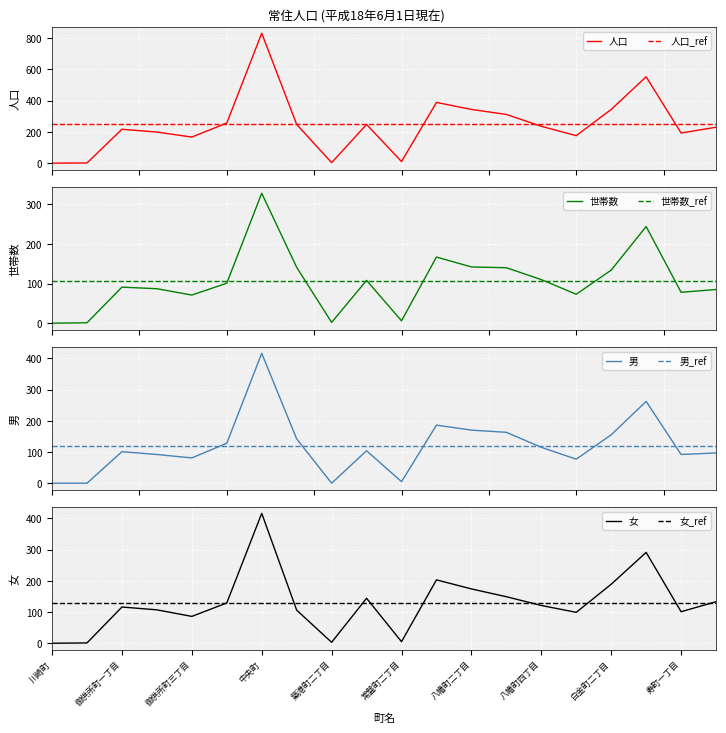

True or false: 女_ref has a value of 173.8 at 中央町.

False